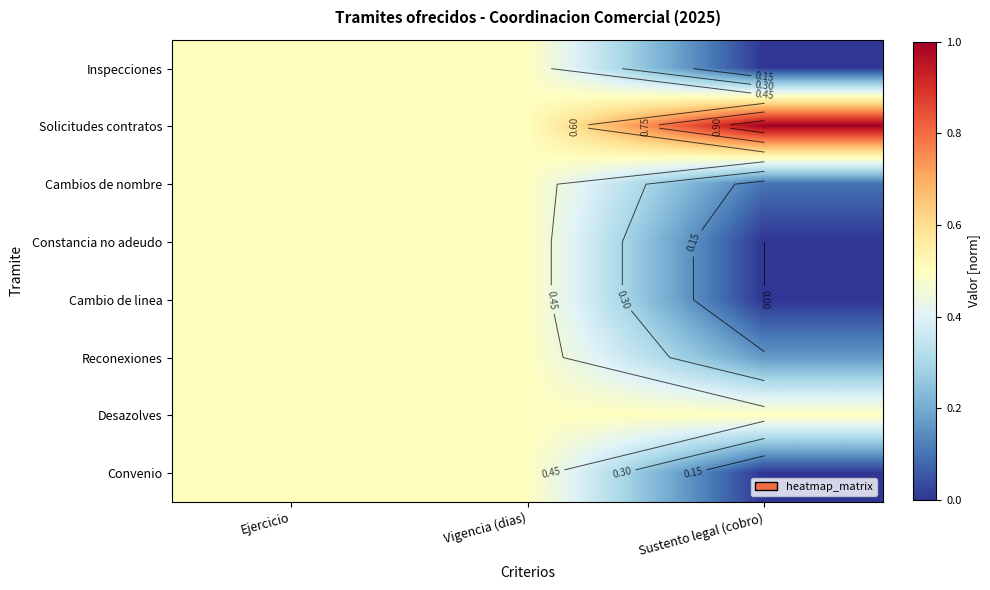

The value of Inspecciones at Sustento legal (cobro) is 0.3. True or false?

False